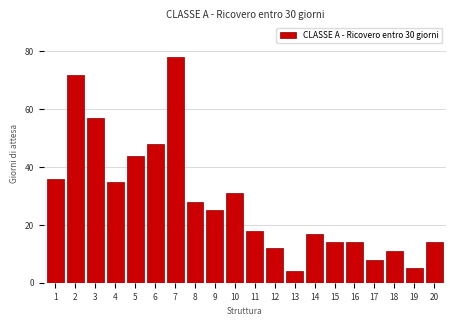

Reading left to right, list all the values displayed in this chart.

1=36	2=72	3=57	4=35	5=44	6=48	7=78	8=28	9=25	10=31	11=18	12=12	13=4	14=17	15=14	16=14	17=8	18=11	19=5	20=14